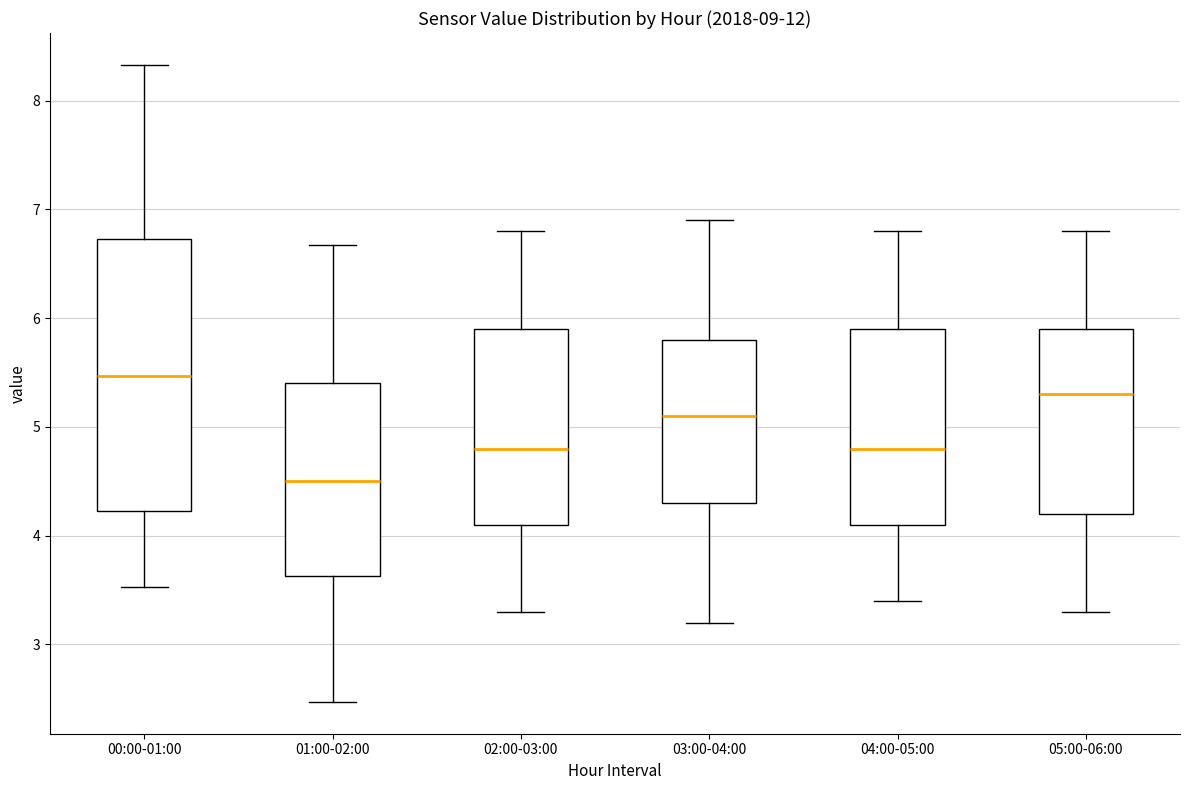

Which box is the tallest, from its lower edge to its upper edge?

00:00-01:00